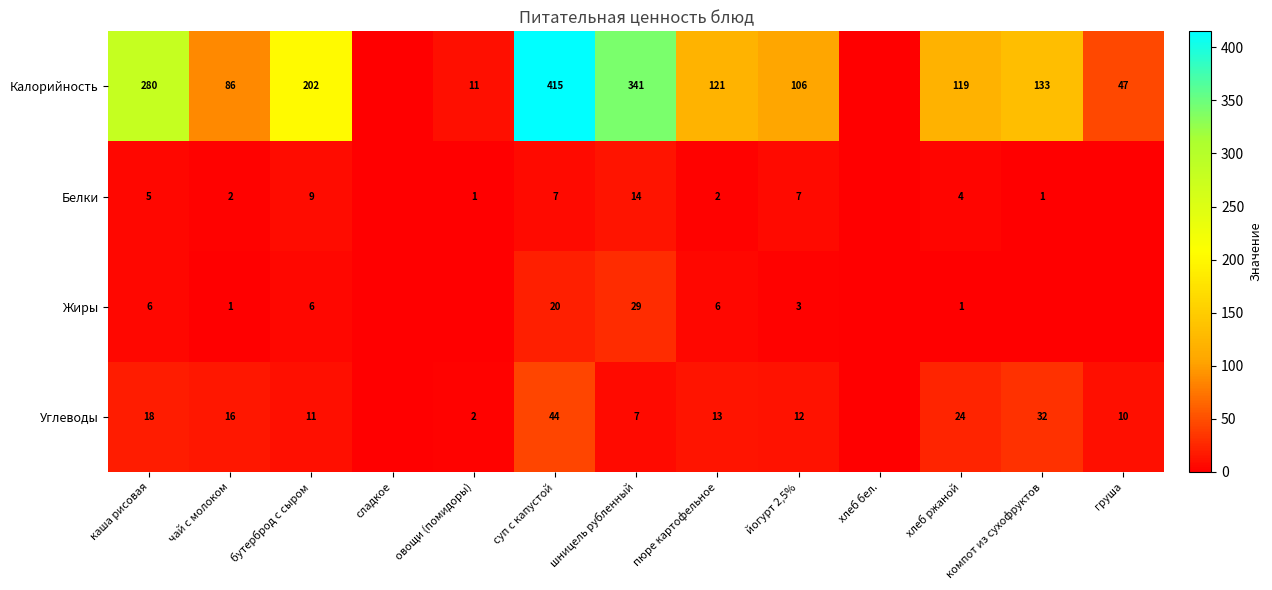

Between сладкое and шницель рубленный, which is larger?

шницель рубленный